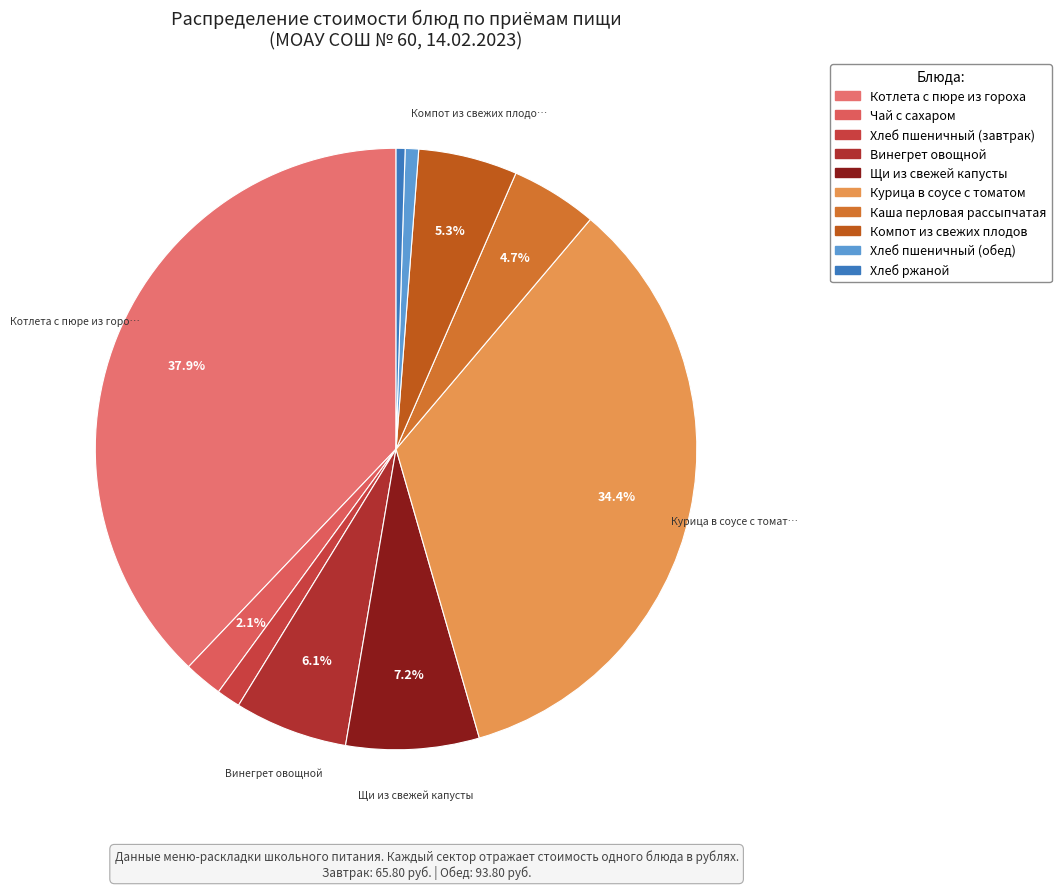

How many slices are in this pie chart?

10